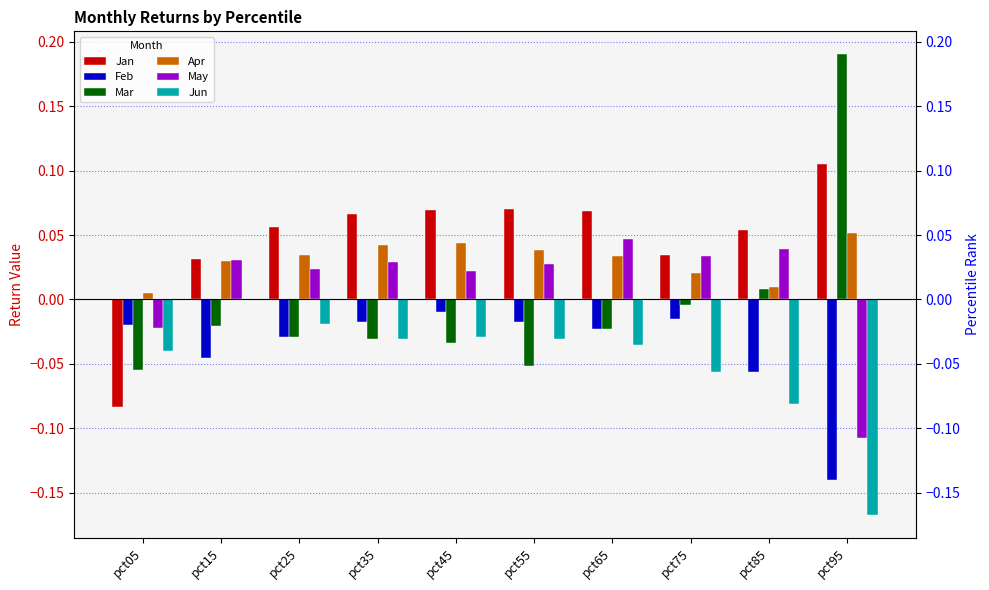

How many groups of bars are there?

10